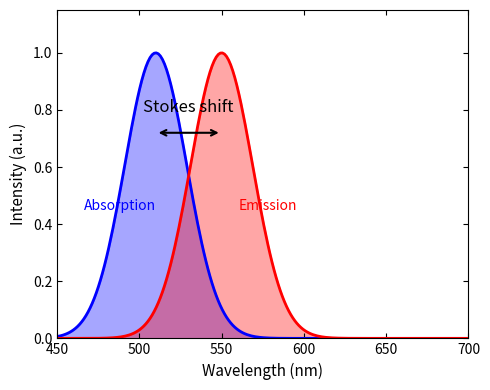

True or false: Emission has a value of 0.1 at 7.

False